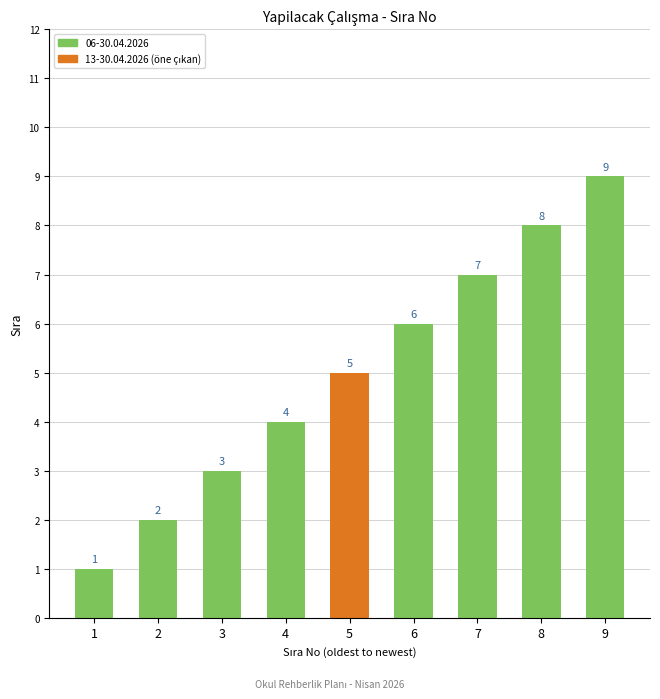

Approximately how many times larger is the value at 7 compared to 9?

0.8